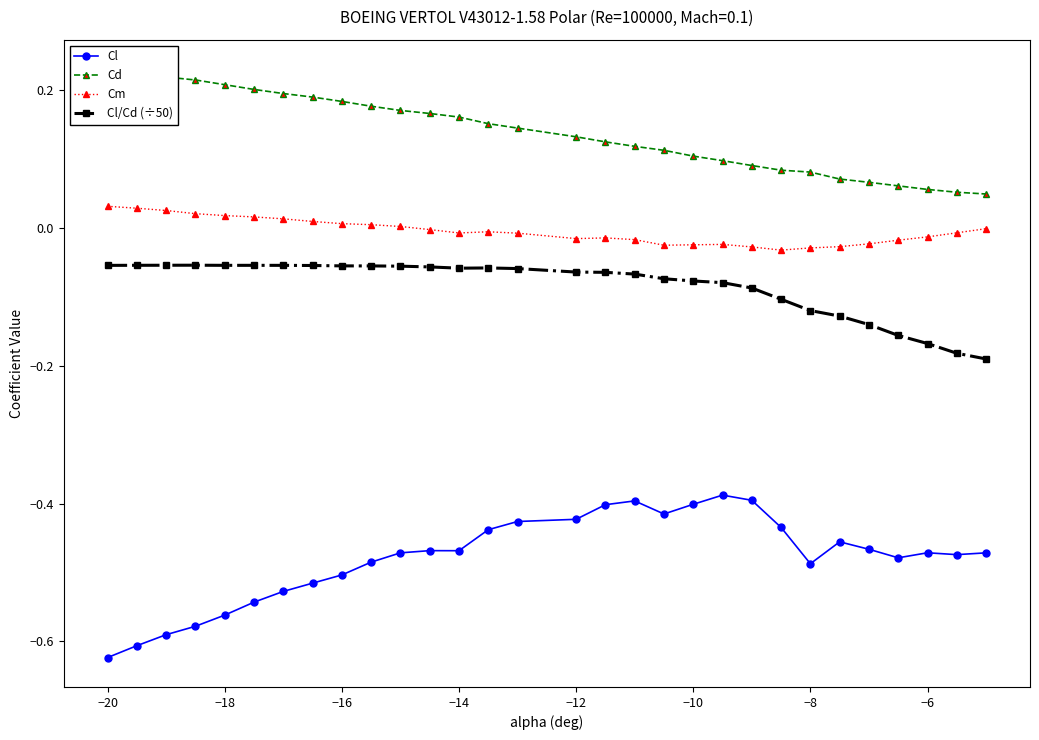

What is the maximum value for Cl?

-0.4